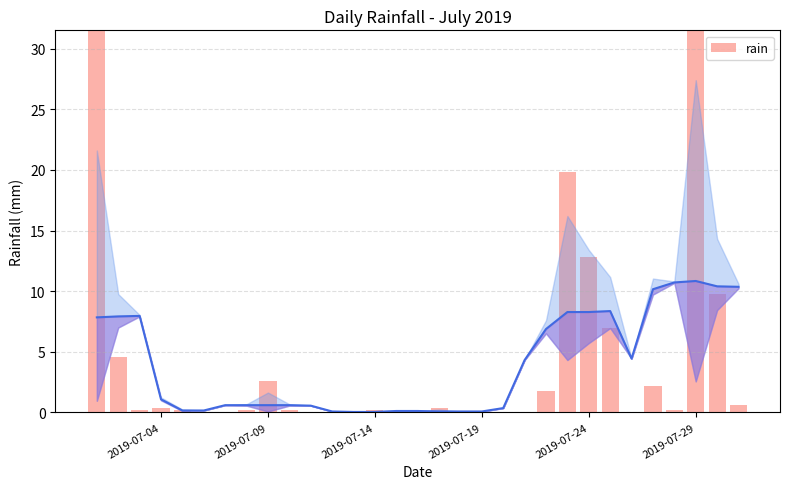

What is the average value?

4.5